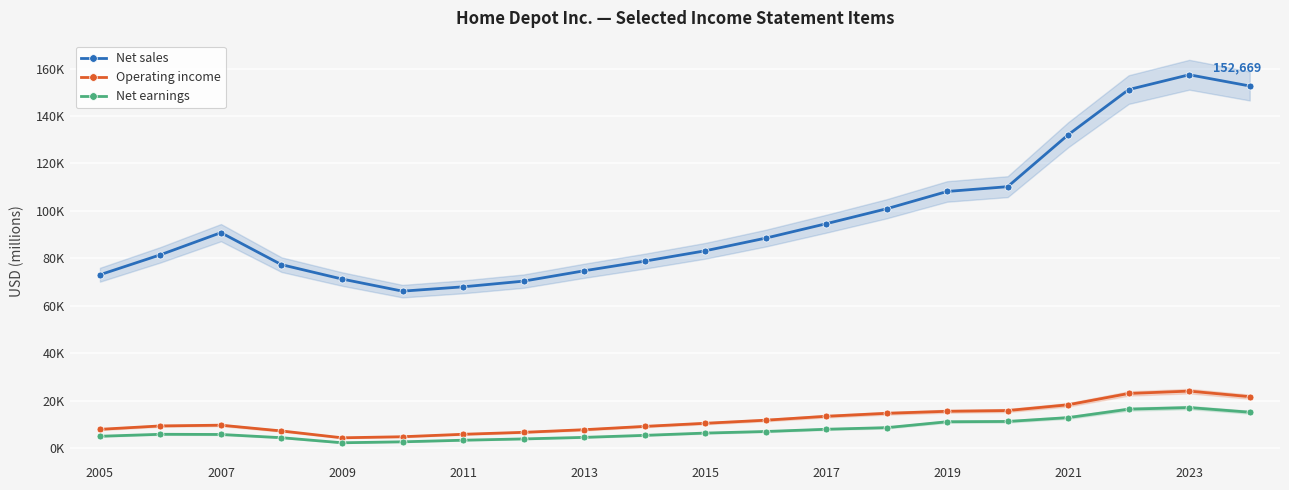

True or false: Operating income and Net earnings cross at least once.

False